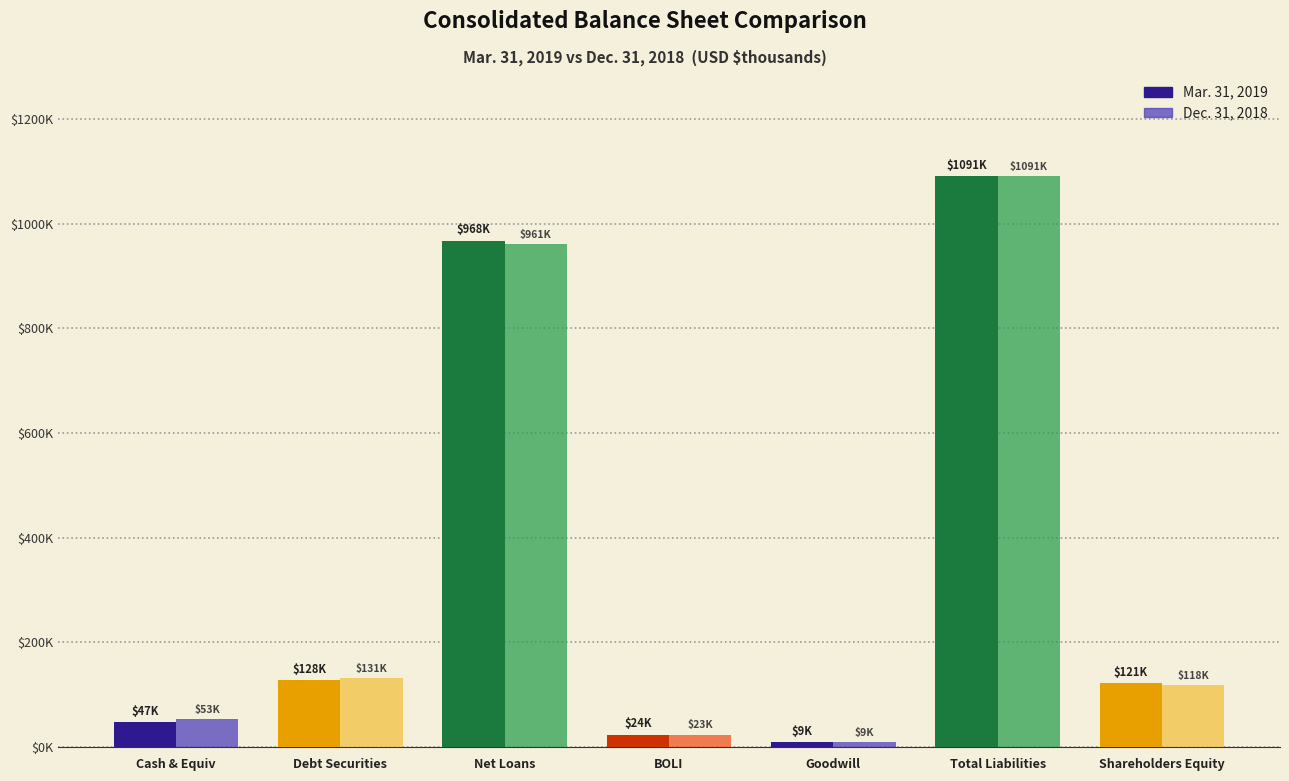

Between Net Loans and Goodwill, which series saw the biggest shift?

Mar. 31, 2019